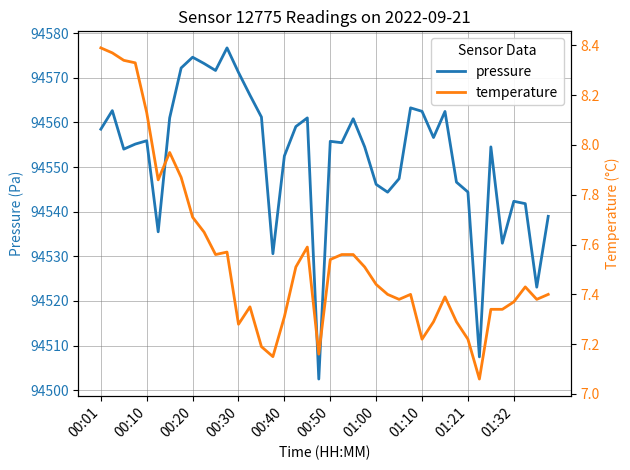

What is the average value of the temperature series?

7.5